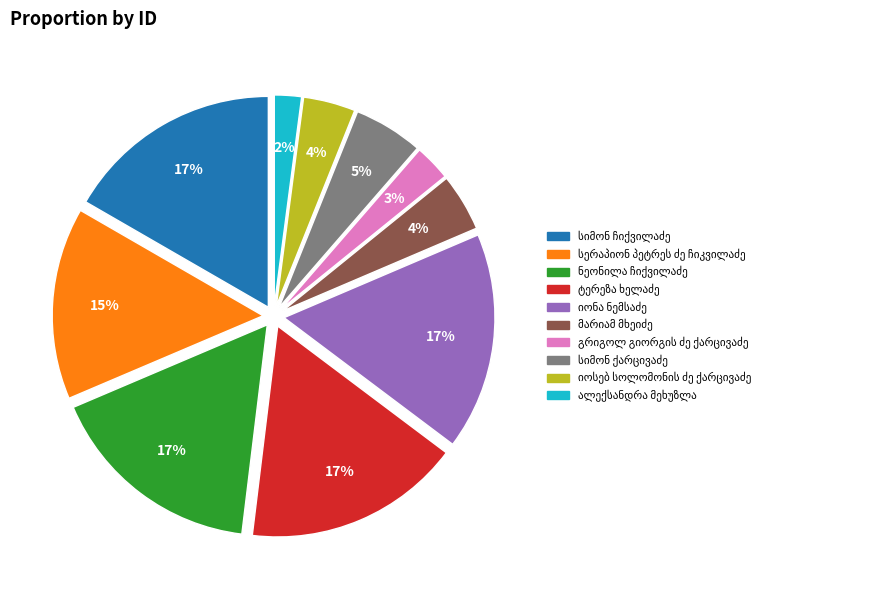

To the nearest percent, what is the average slice percentage?

10%